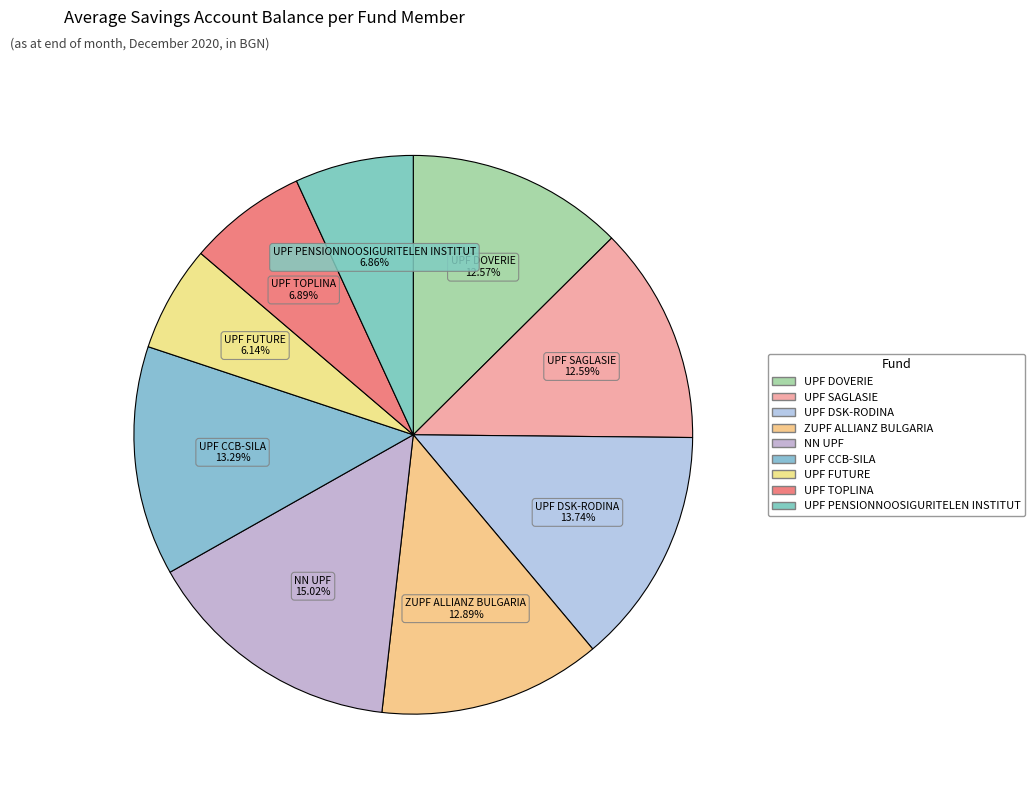

What is the change in value from NN UPF to UPF PENSIONNOOSIGURITELEN INSTITUT?

-2497.2